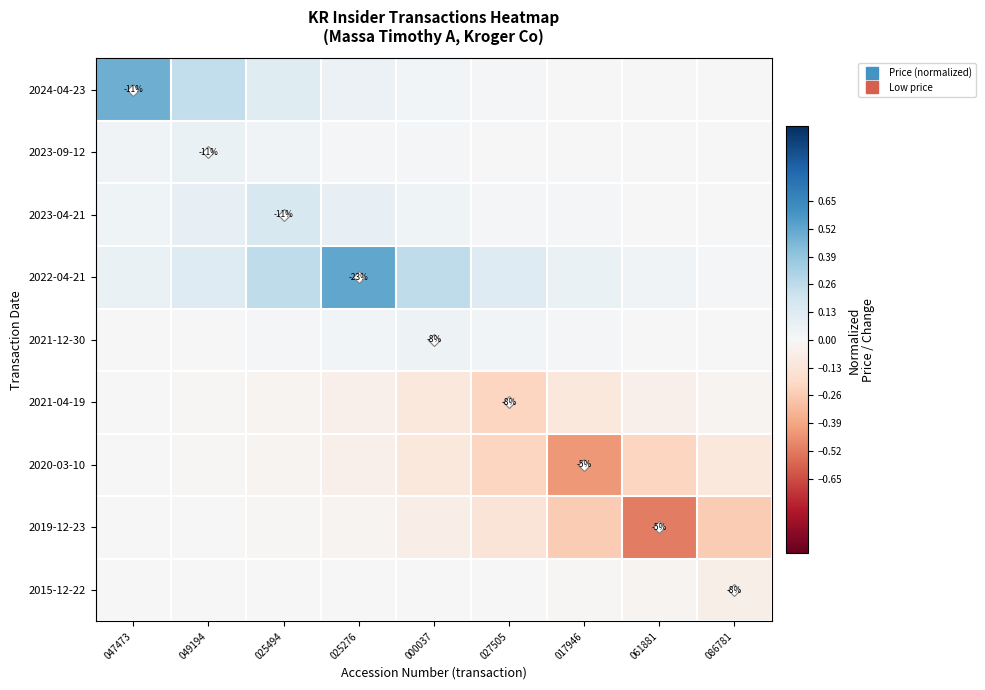

What is the minimum value shown in the chart?

-0.5